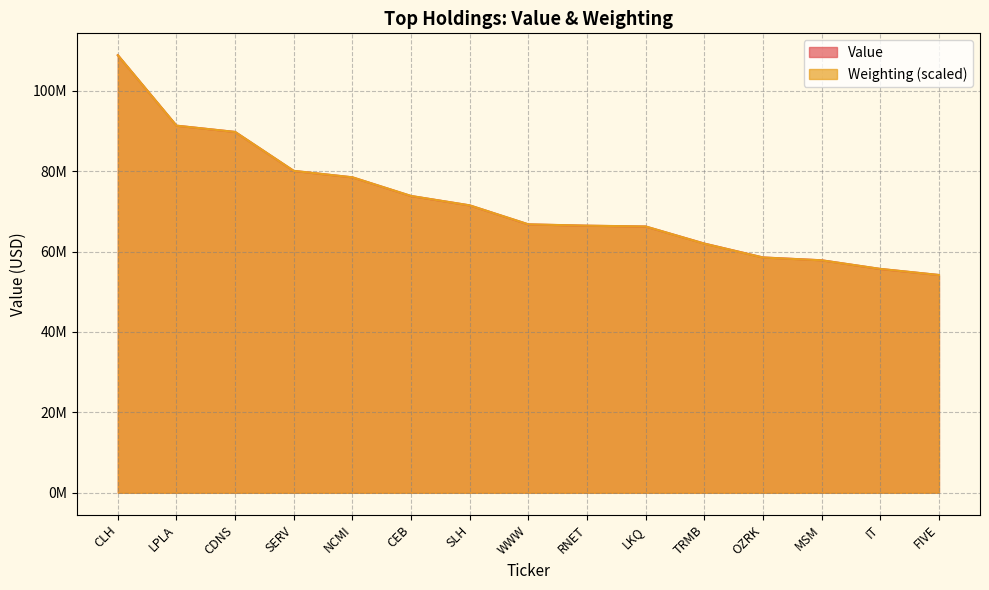

List the labels in order of Value value, largest first.

CLH, LPLA, CDNS, SERV, NCMI, CEB, SLH, WWW, RNET, LKQ, TRMB, OZRK, MSM, IT, FIVE